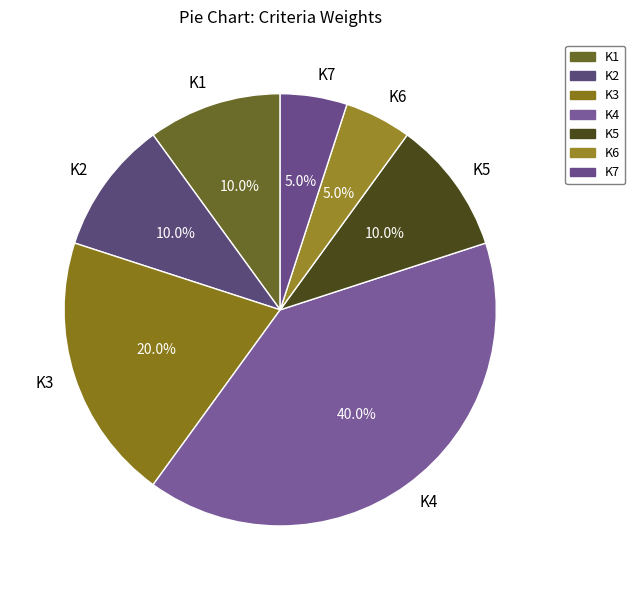

Which slice is the largest?

K4